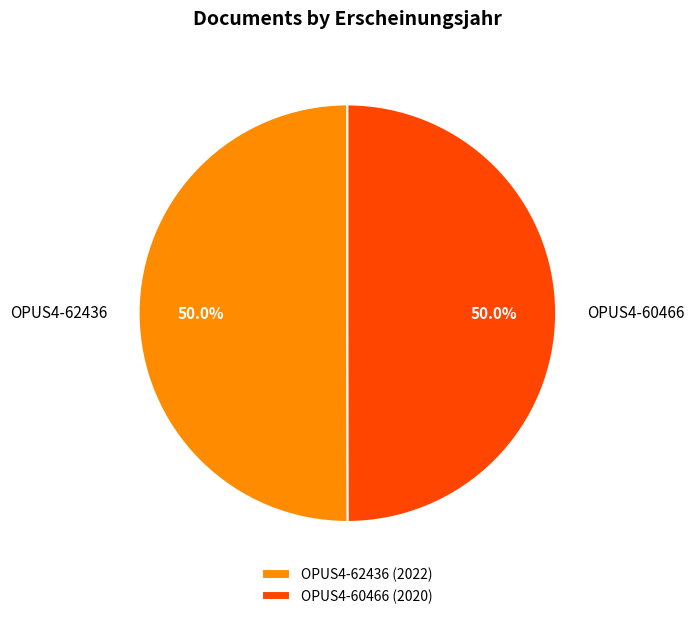

What is the total percentage of OPUS4-60466 and OPUS4-62436?

100.0%